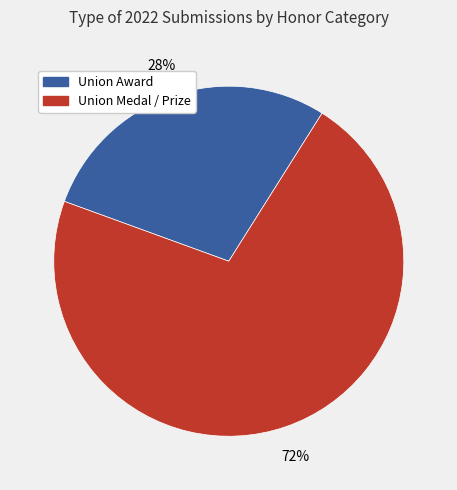

To the nearest percent, what is the average slice percentage?

50%